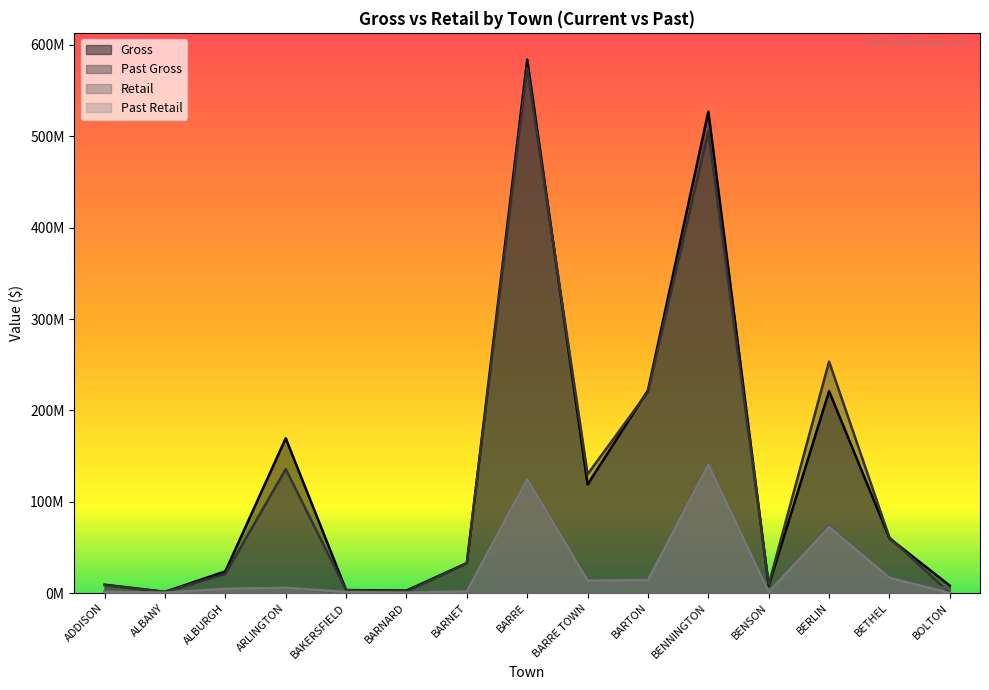

At which label is Retail closest to 70393708?

BERLIN